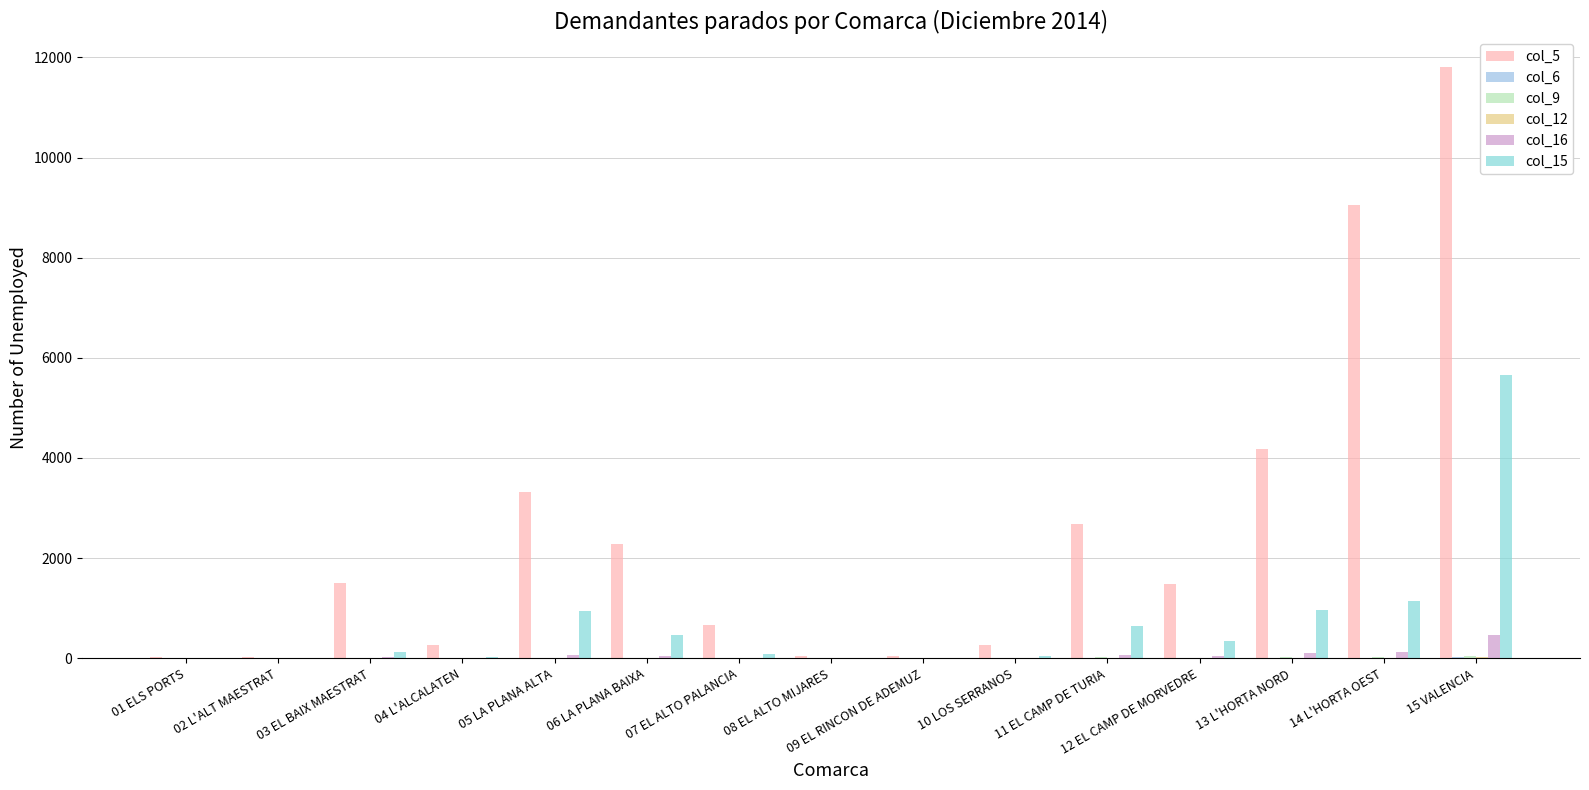

How many distinct data groups are displayed?

6